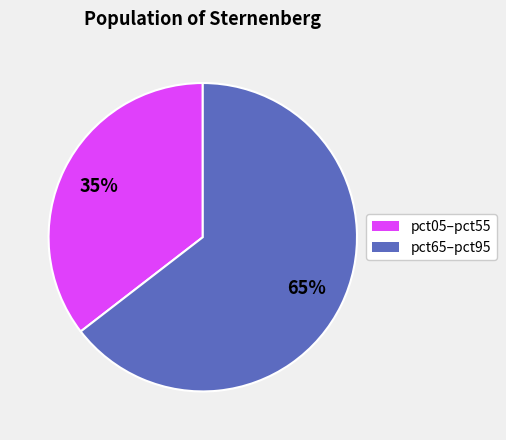

To the nearest percent, what is the combined percentage of pct05–pct55 and pct65–pct95?

100%